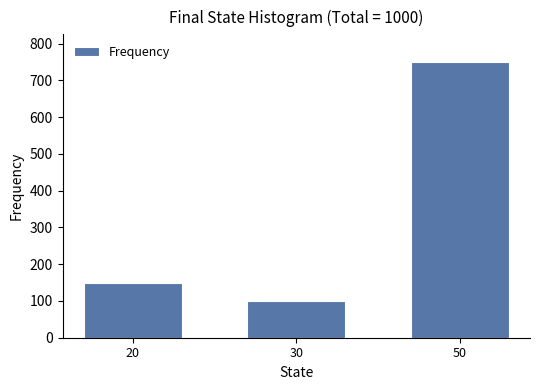

Reading left to right, what are all the values shown in this chart?

20=150	30=100	50=750